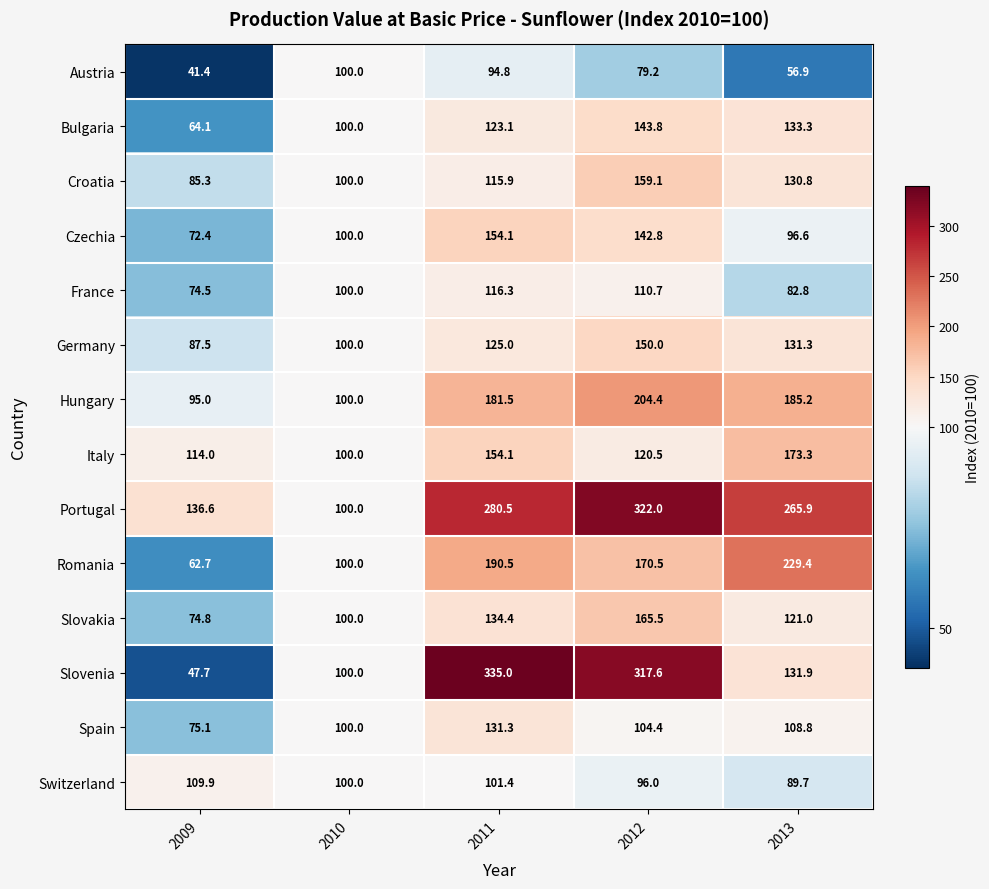

At which label is Spain closest to 103?

2012